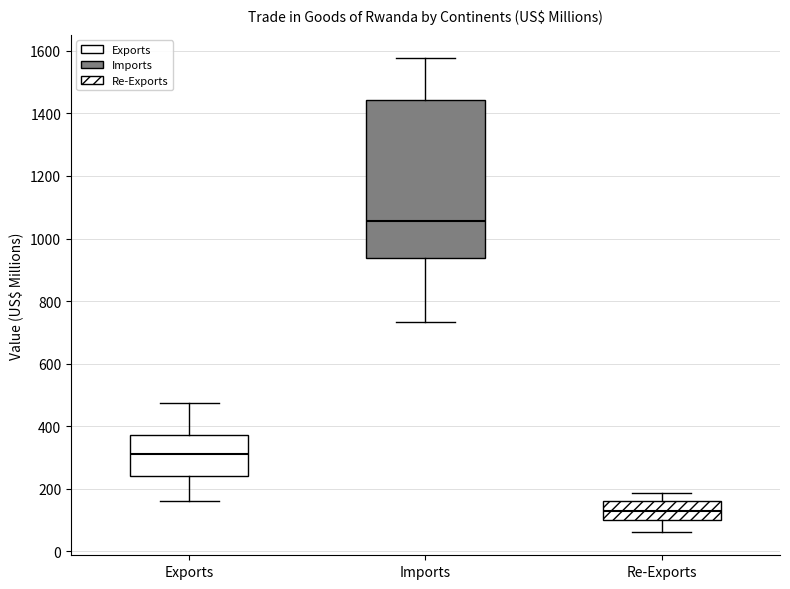

Reading left to right, read every box against the y-axis: the position of its median line, the range the box covers, and the ends of its whiskers. The values are not printed on the chart, so give them approximately, as read against the axis.

Exports: median 320, box 240 to 380, whiskers 160 to 480
Imports: median 1060, box 940 to 1440, whiskers 740 to 1580
Re-Exports: median 120, box 100 to 160, whiskers 60 to 180